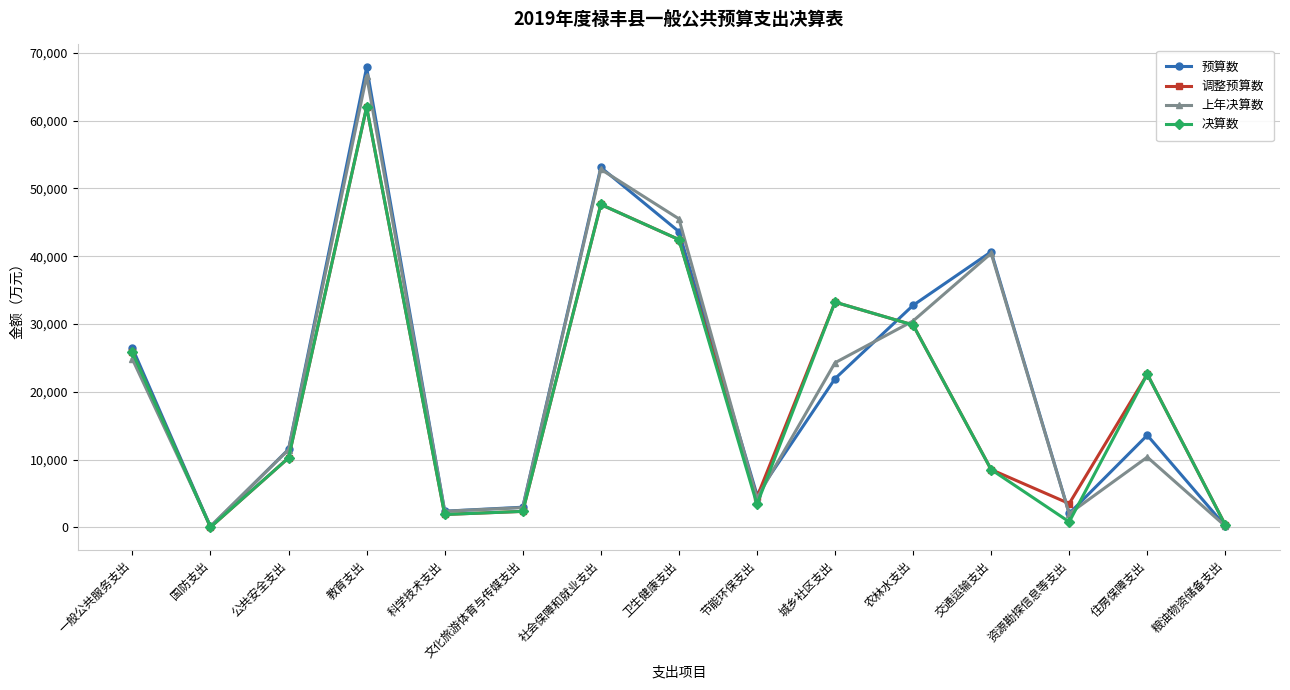

How many interior local peaks does the 调整预算数 series have?

4